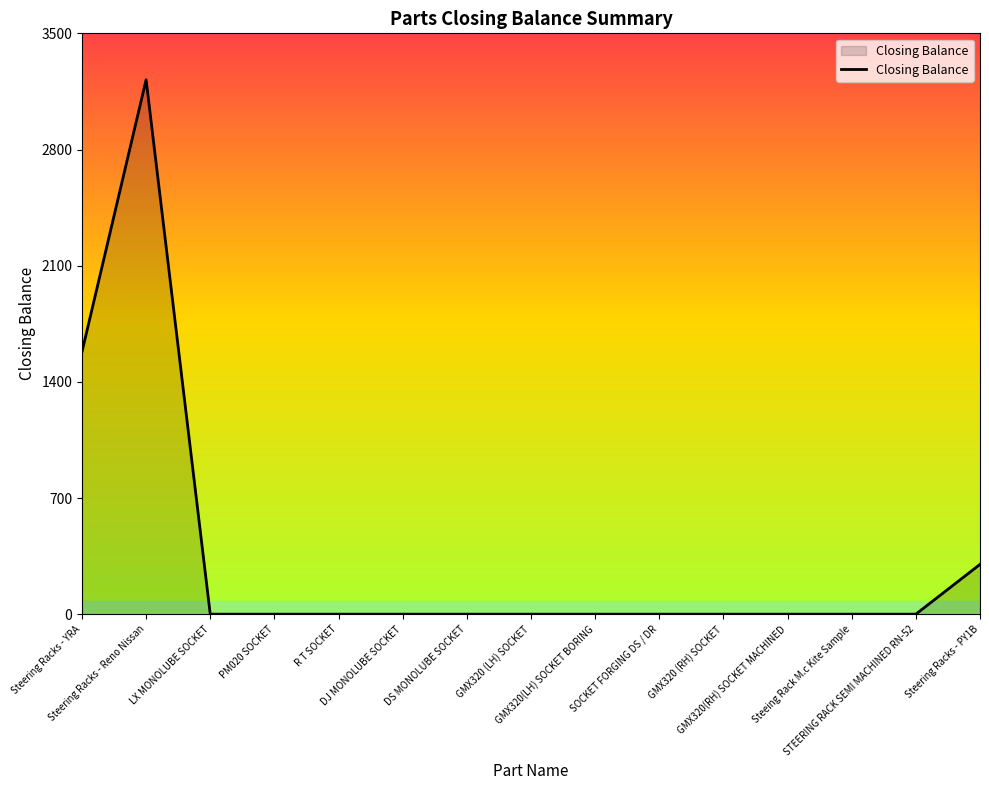

Reading left to right, extract all data points from this chart.

1580	3220	0	0	0	0	0	0	0	0	0	0	0	0	300